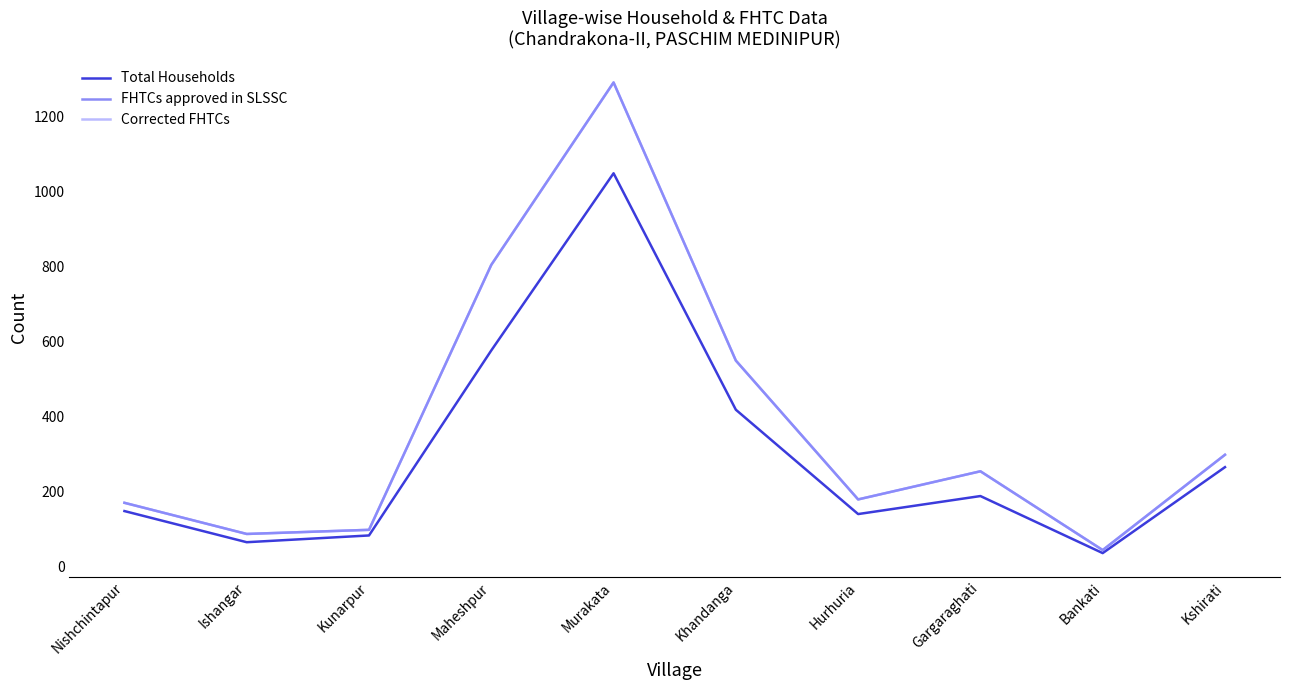

Reading right to left, transcribe all the data shown in this chart.

Total Households: 266	37	189	141	419	1049	577	84	66	149
FHTCs approved in SLSSC: 299	45	255	180	550	1291	805	99	88	171
Corrected FHTCs: 299	45	255	180	550	1291	805	99	88	171